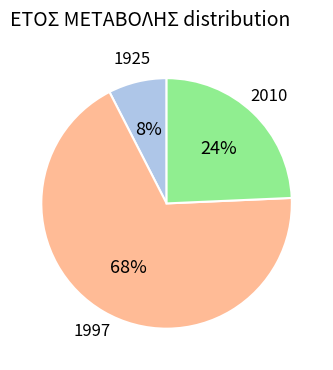

True or false: 1925 accounts for 8% of the total.

True